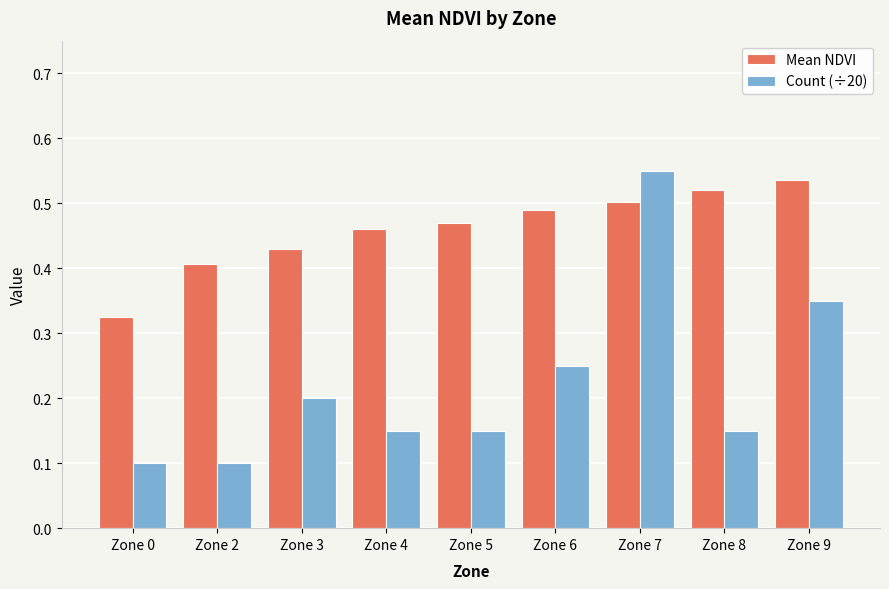

What is the sum of all Count (÷20) values?

2.0